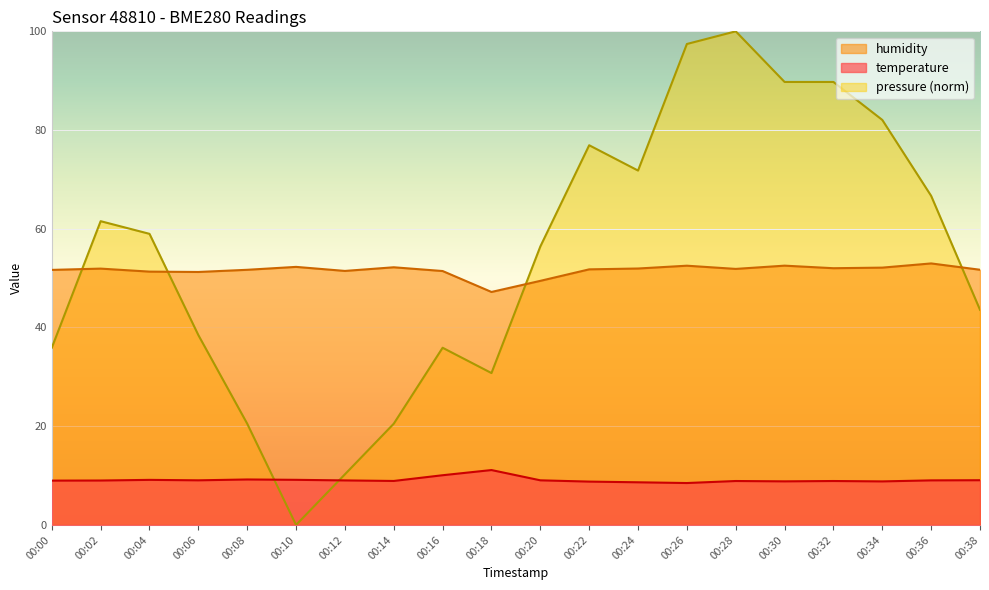

Which series has the largest range (max minus min)?

pressure (norm)